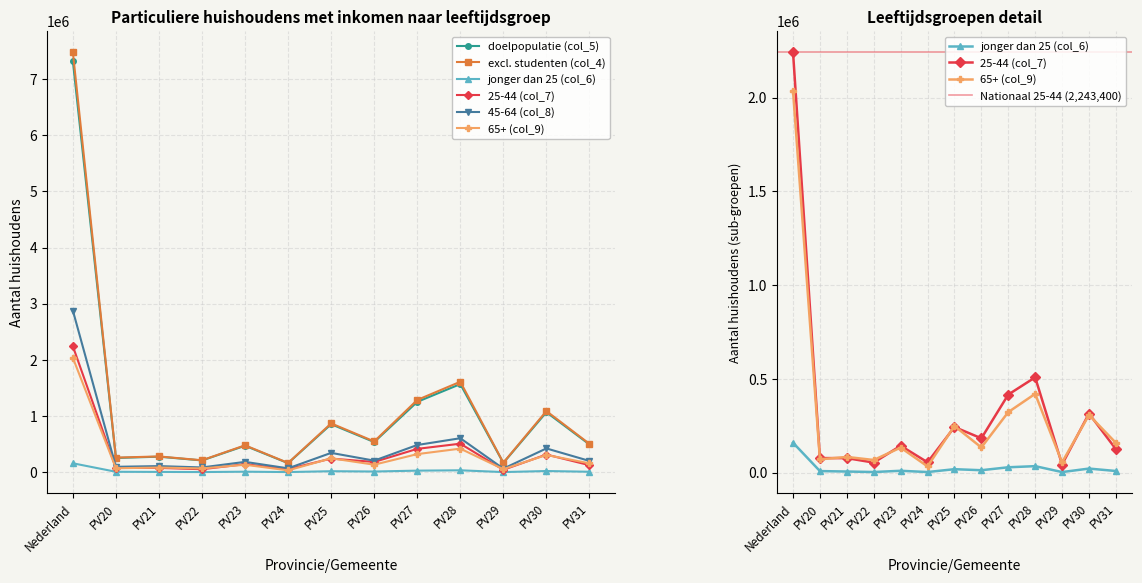

What is the greatest value displayed?

7480000